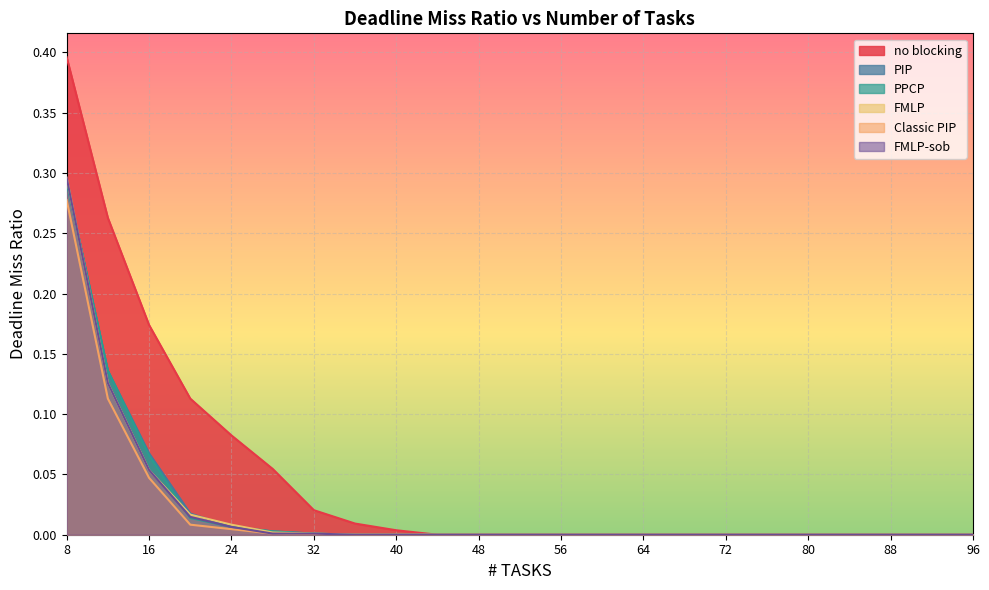

The PPCP series shows -0.1 at 48. True or false?

False